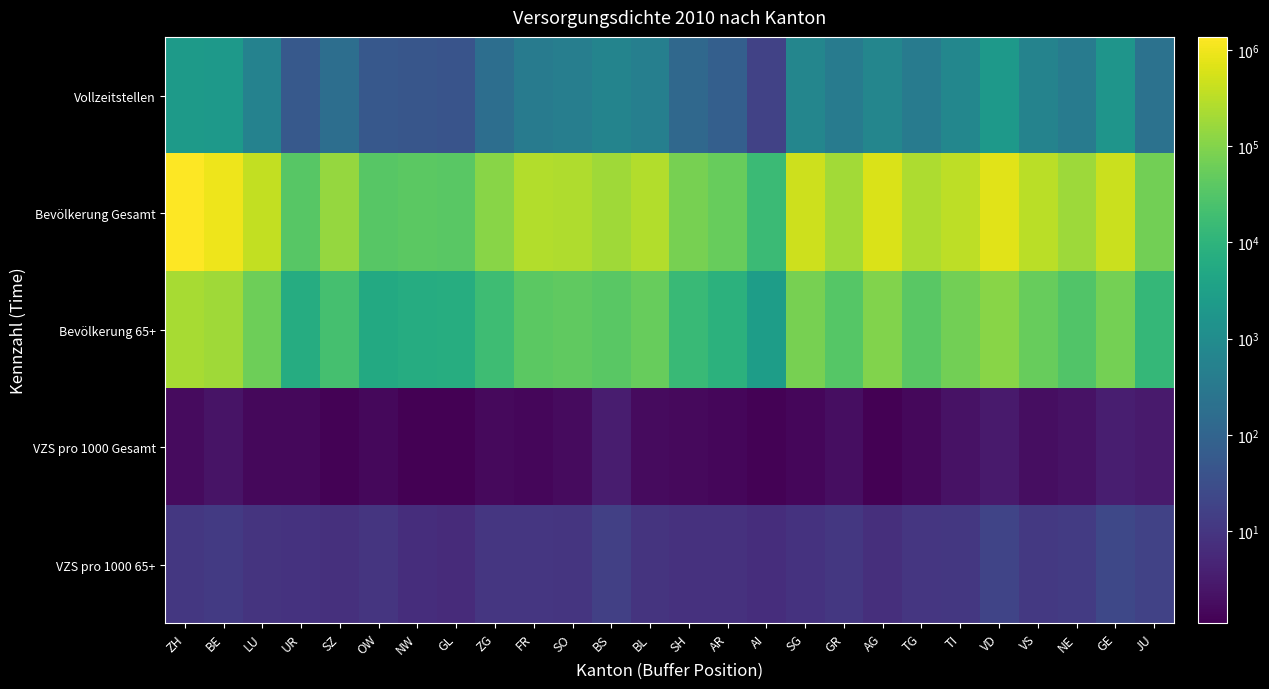

At how many categories does at least one series exceed 221203?

13